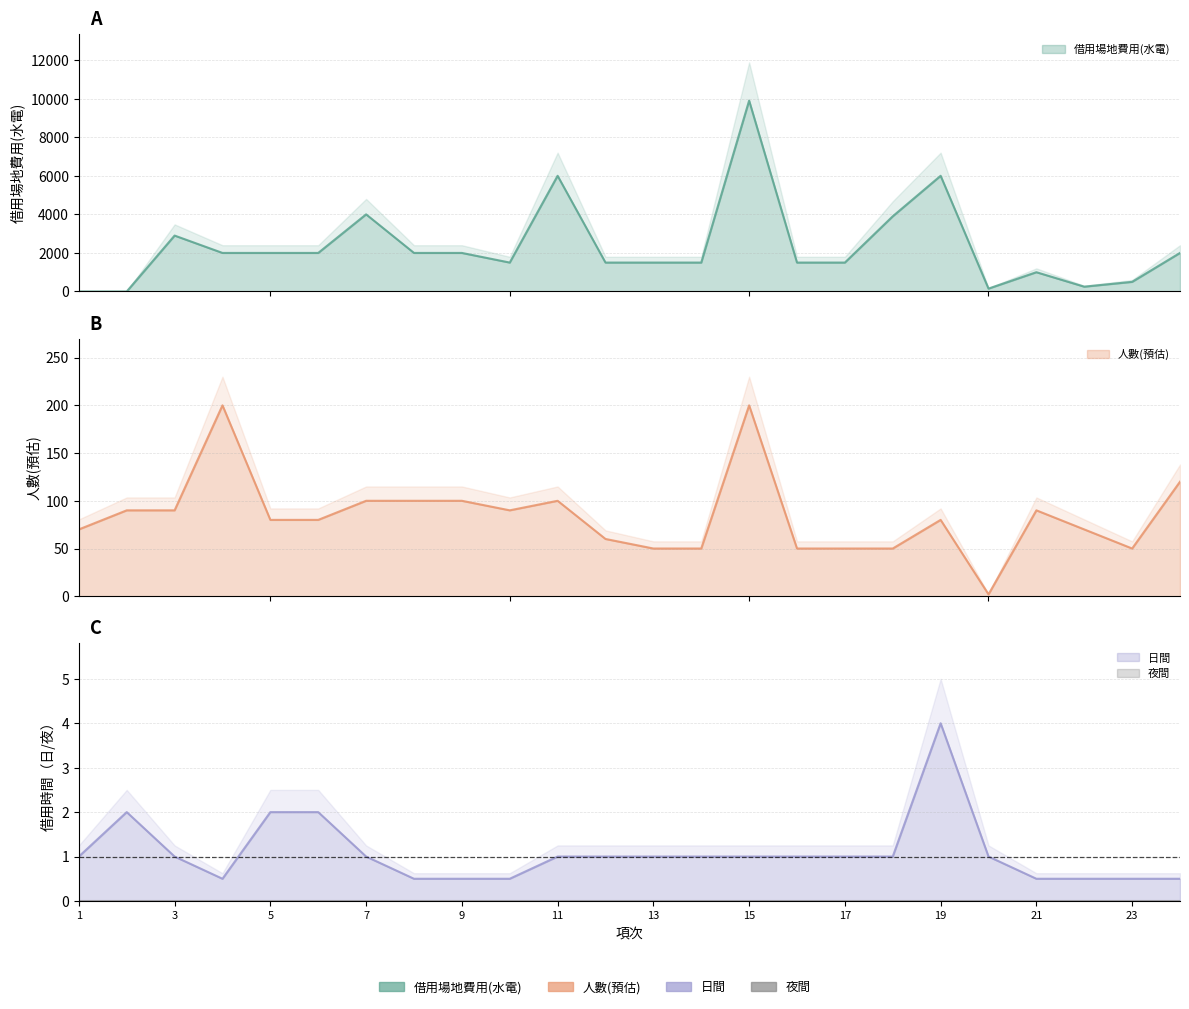

The value of 借用場地費用(水電) at 3 is 4385.5. True or false?

False